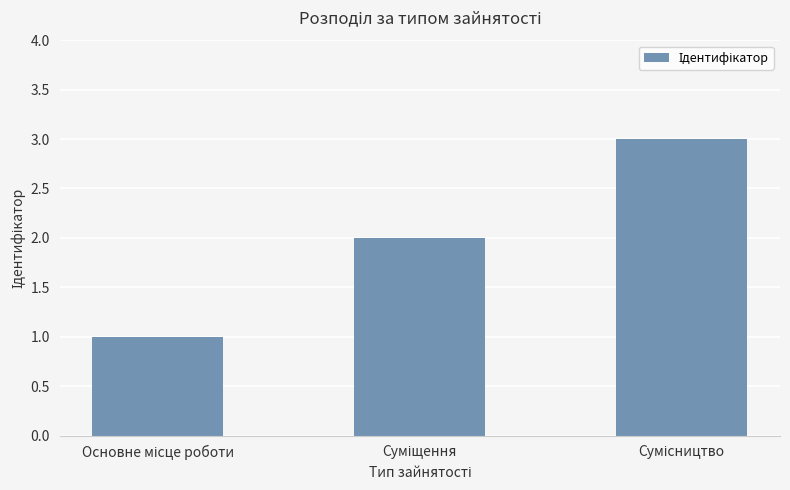

What is the sum of all values?

6